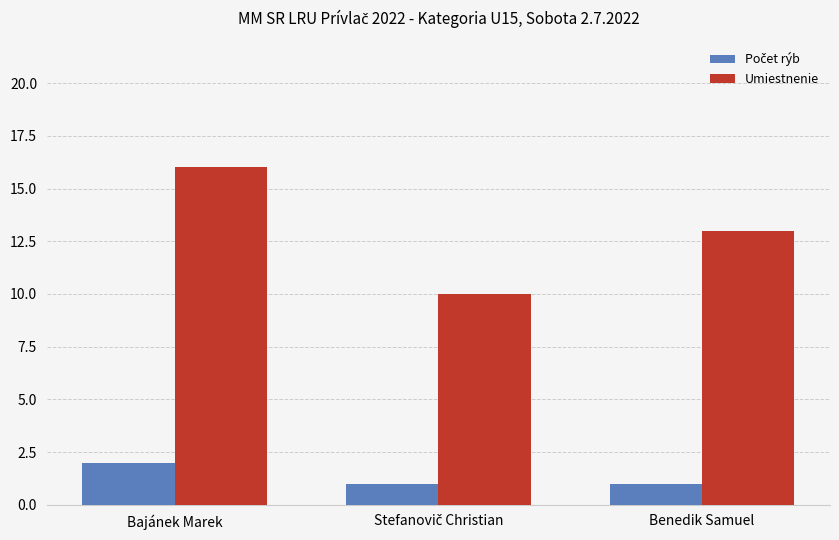

What is the minimum value shown in the chart?

1